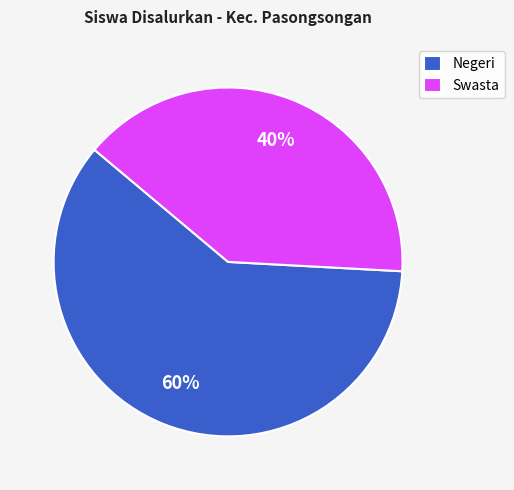

The Swasta slice represents 51% of the pie. True or false?

False